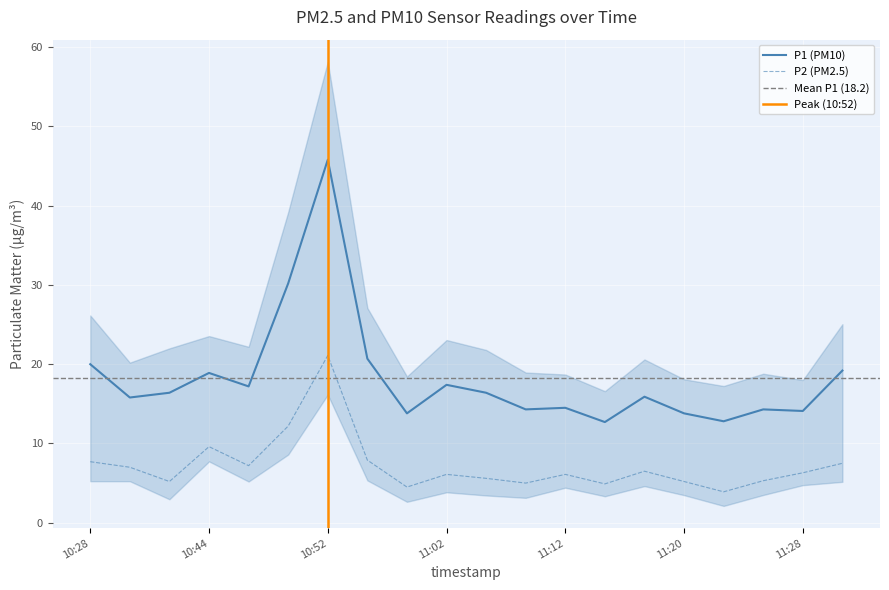

What is the highest value of the P1 series?

45.8